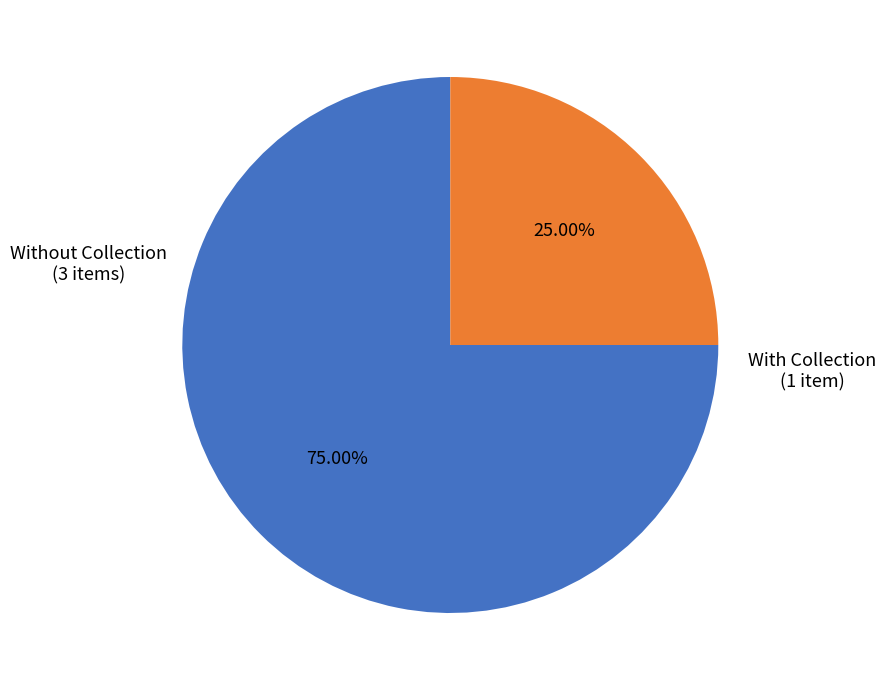

Count the number of slices in the pie.

2